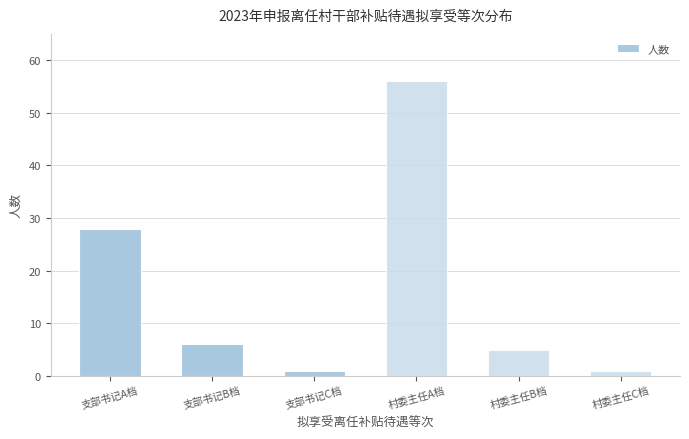

Reading left to right, transcribe all the data shown in this chart.

支部书记A档=28	支部书记B档=6	支部书记C档=1	村委主任A档=56	村委主任B档=5	村委主任C档=1